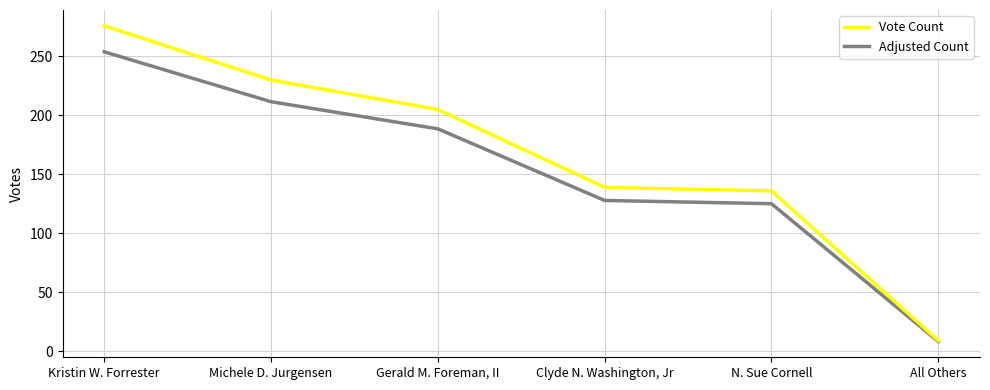

What is the smallest value displayed?

8.3